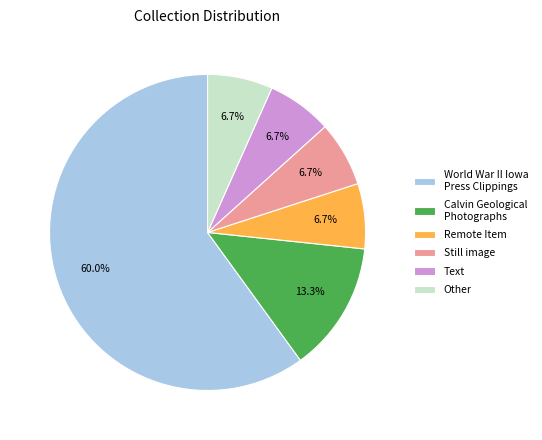

What is the majority slice?

World War II Iowa Press Clippings